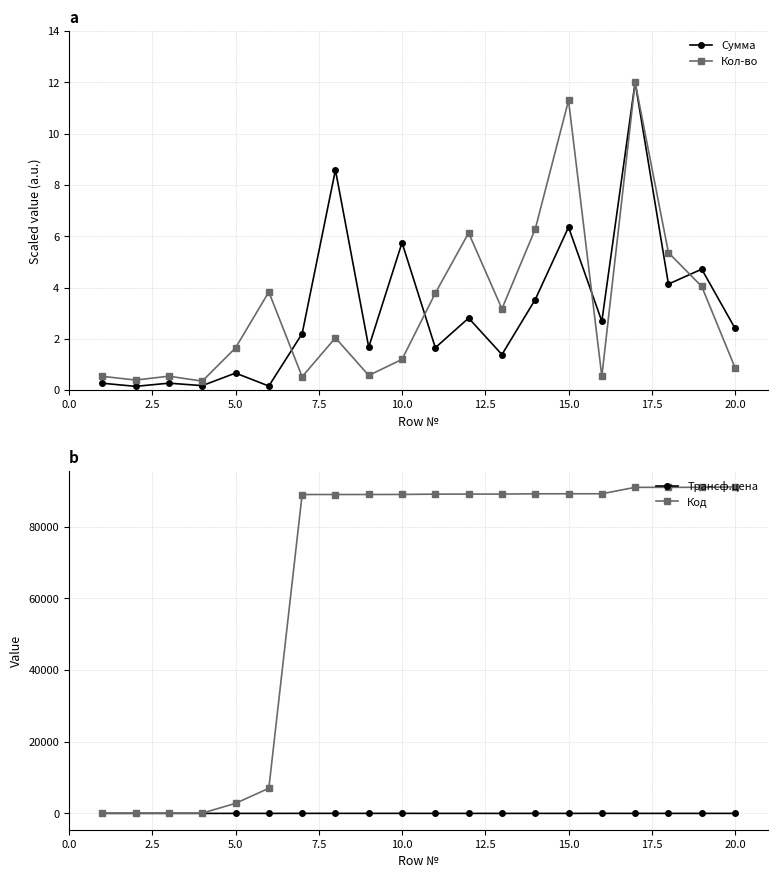

The Сумма series shows 10.3 at 10.0. True or false?

False